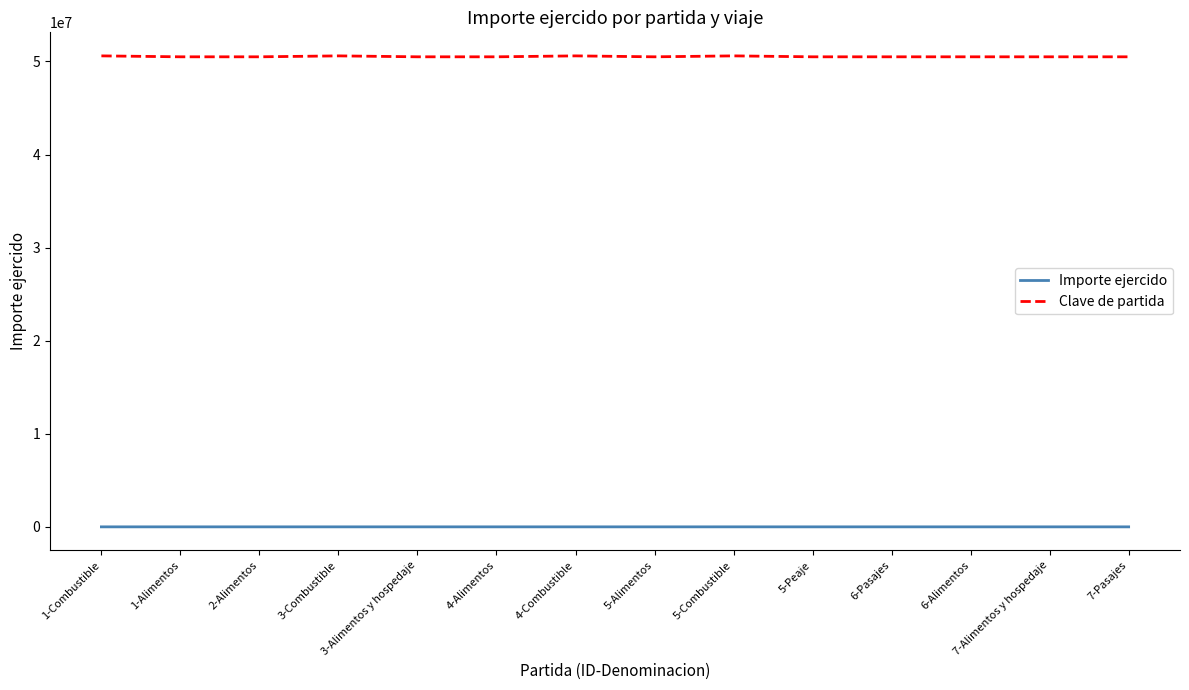

What is the sum of the Importe ejercido values at 4-Alimentos and 5-Alimentos?

858